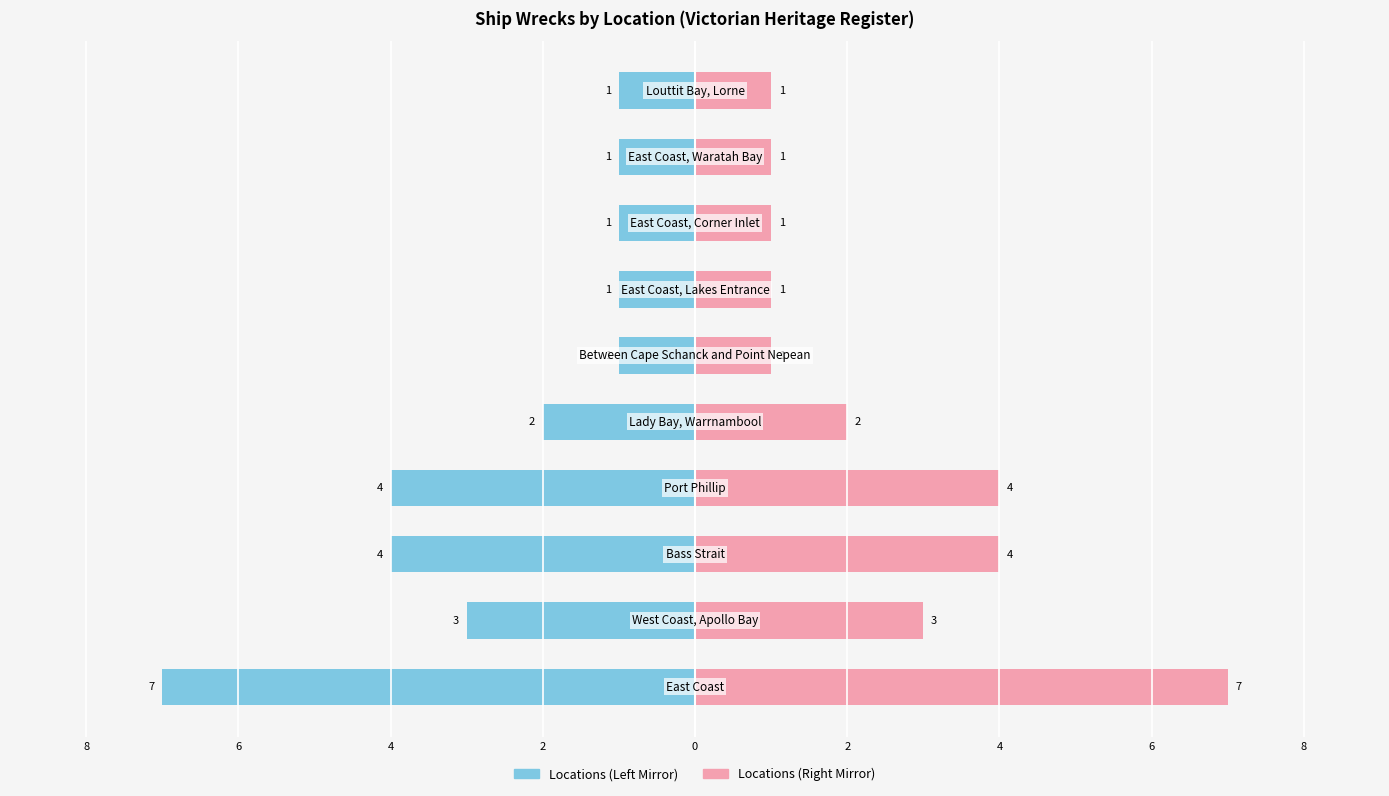

How many values in the Right (Count) series exceed 2?

4